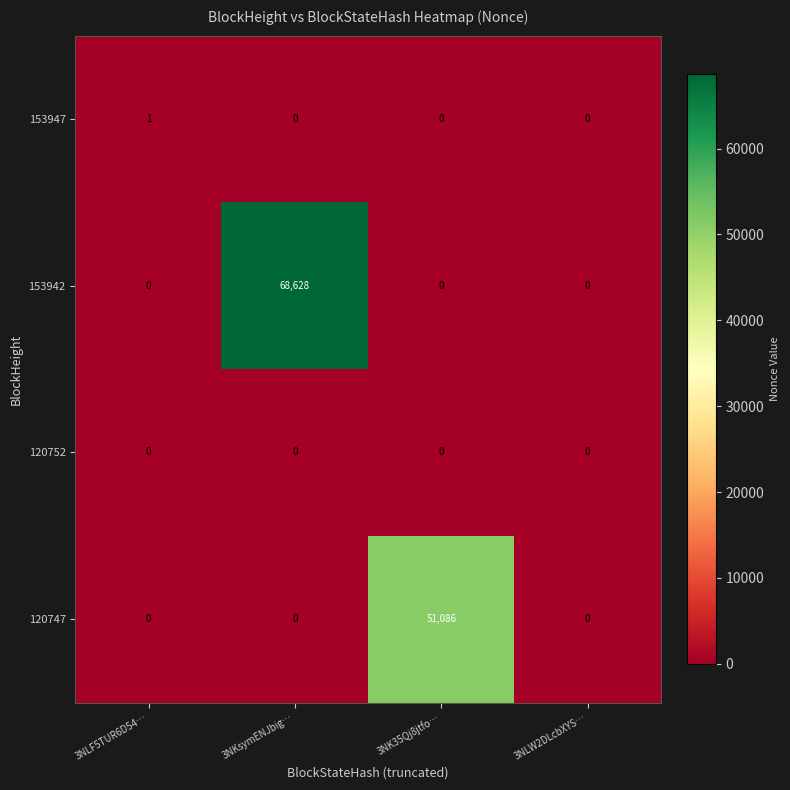

Reading left to right, list all the values displayed in this chart.

153947: 1	0	0	0
153942: 0	68628	0	0
120752: 0	0	0	0
120747: 0	0	51086	0